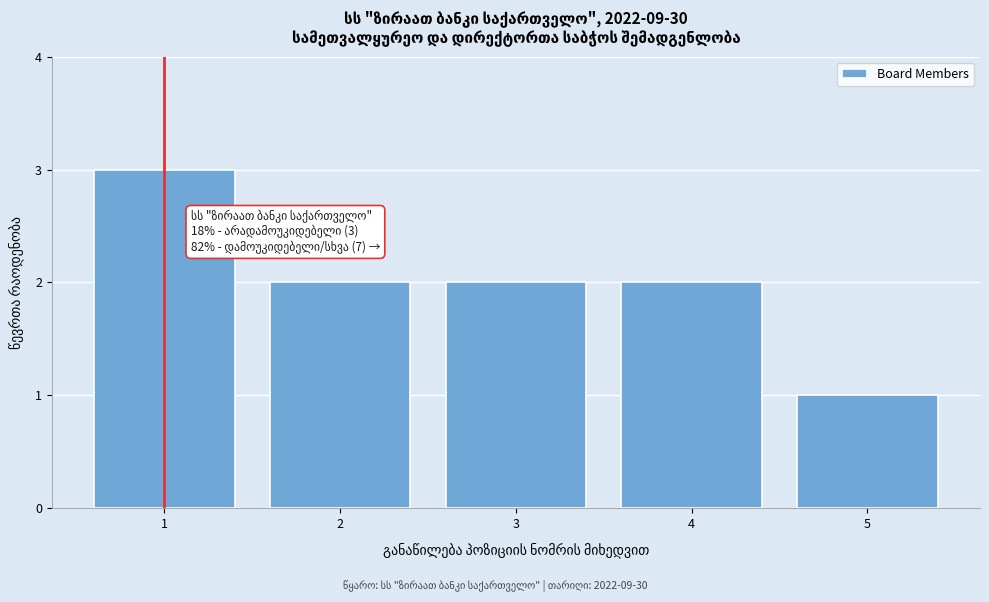

Reading left to right, list all the values displayed in this chart.

1=3	2=2	3=2	4=2	5=1